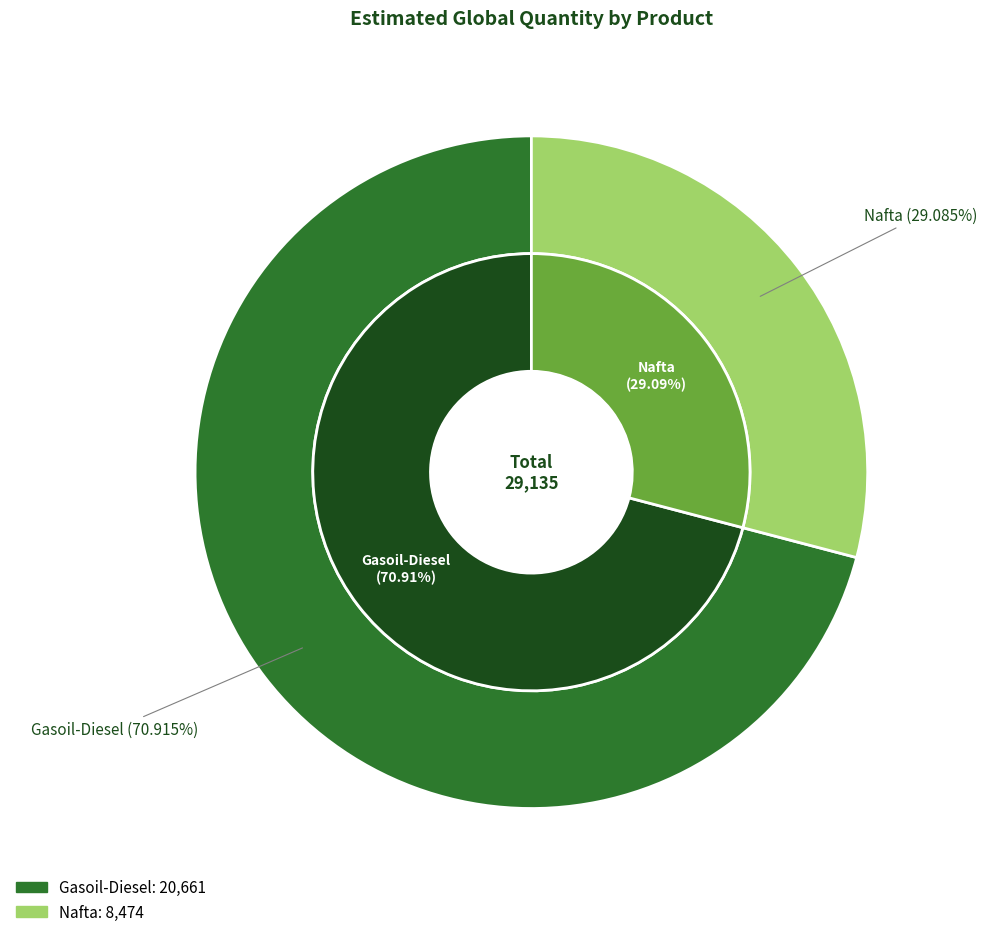

Is it true that Gasoil-Diesel is 71% of the pie?

True